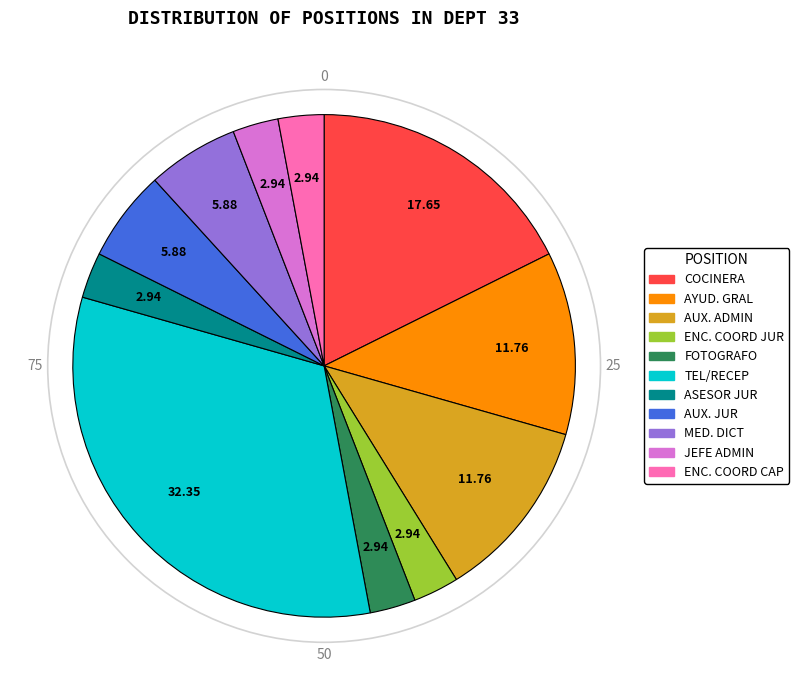

Does any single category account for the majority?

No